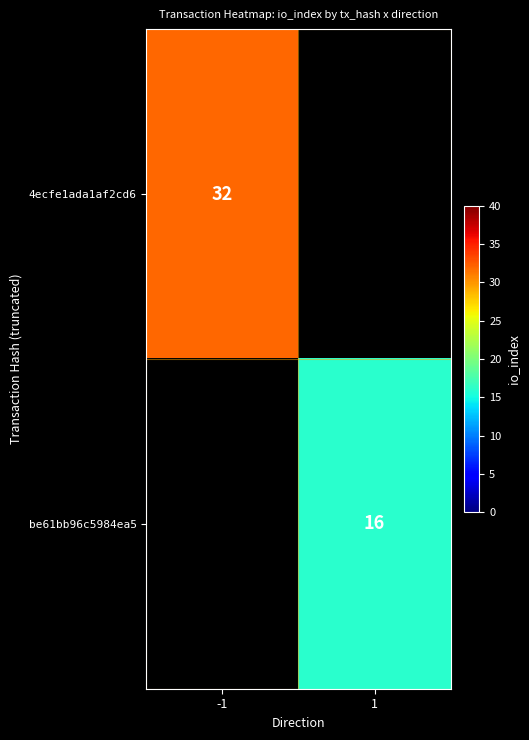

Is the value of 4ecfe1ada1af2cd6 at -1 greater than the value of be61bb96c5984ea5 at 1?

Yes